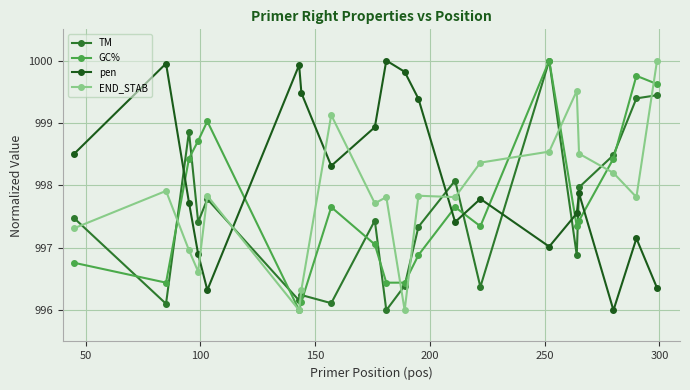

Which series has the largest total across all categories?

pen